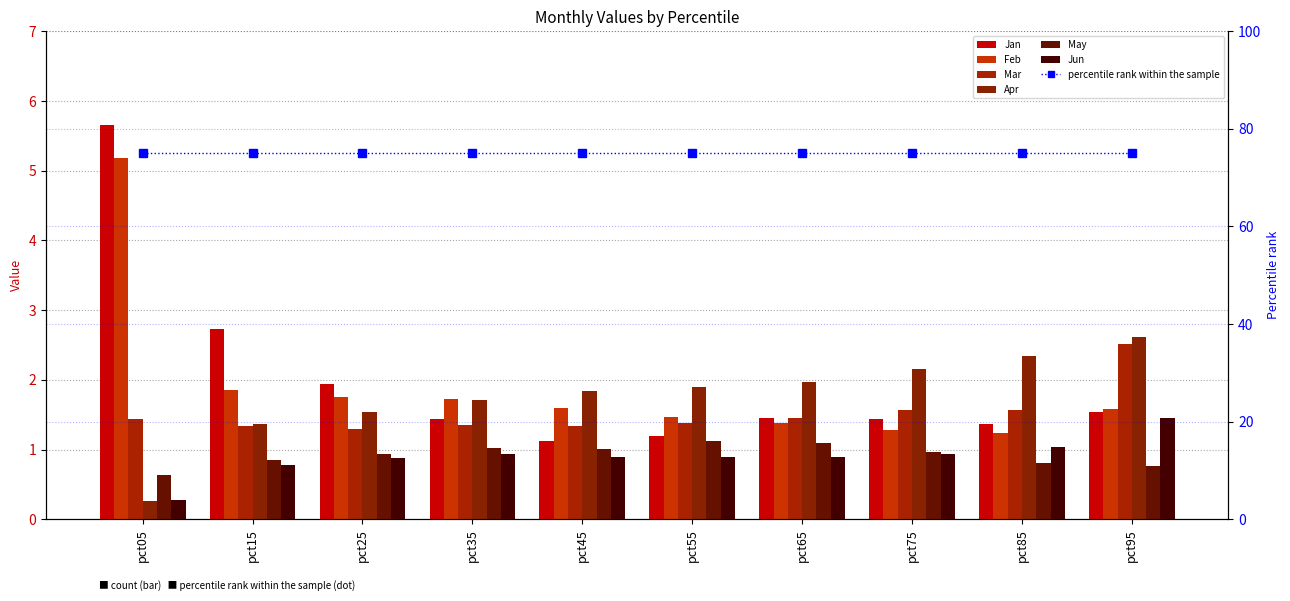

Is it true that Jun equals 0.2 at pct15?

False